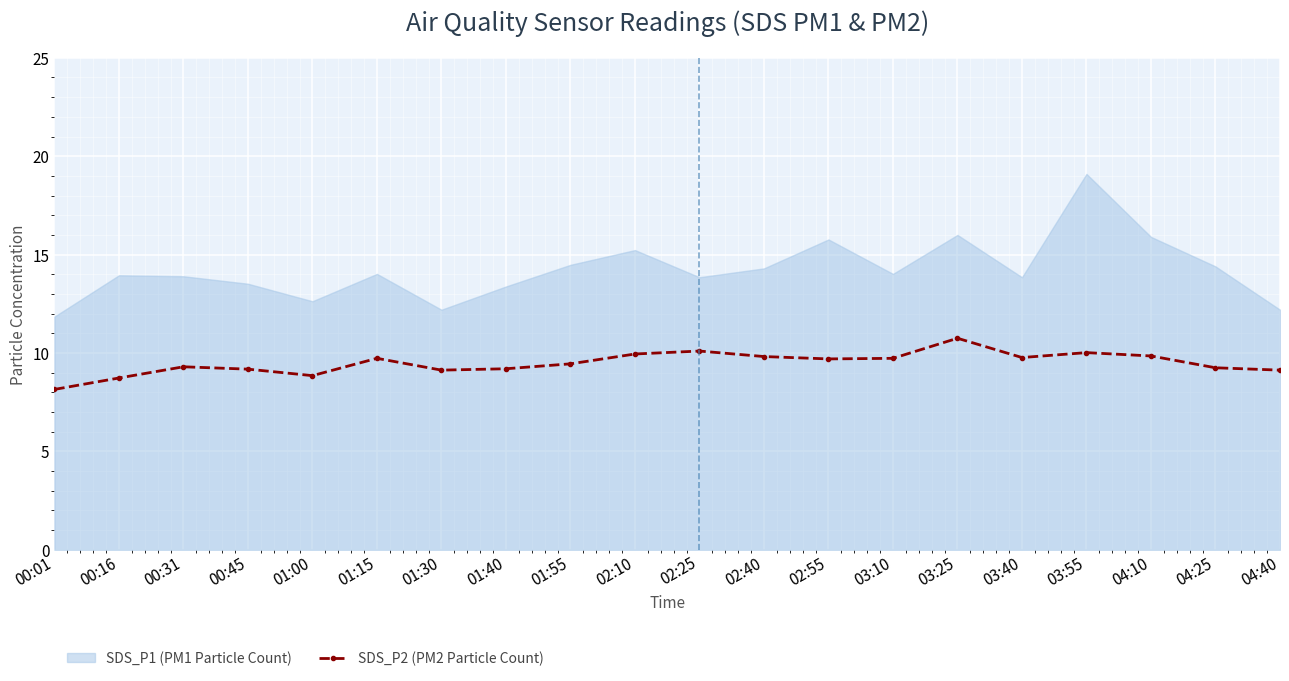

What is the sum of all values?

189.8